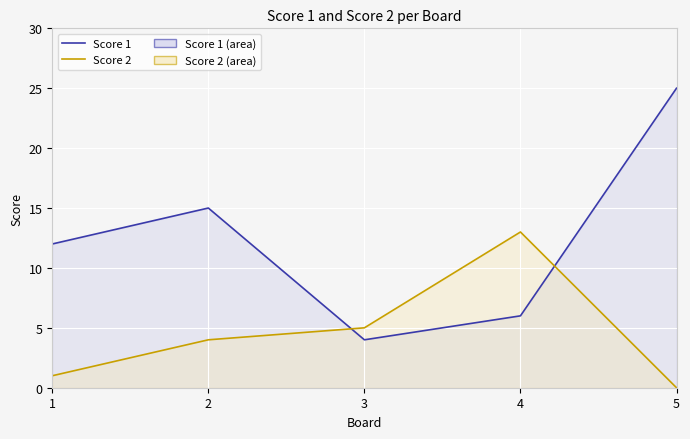

What is the difference between the maximum and second lowest values in the Score 2 series?

12